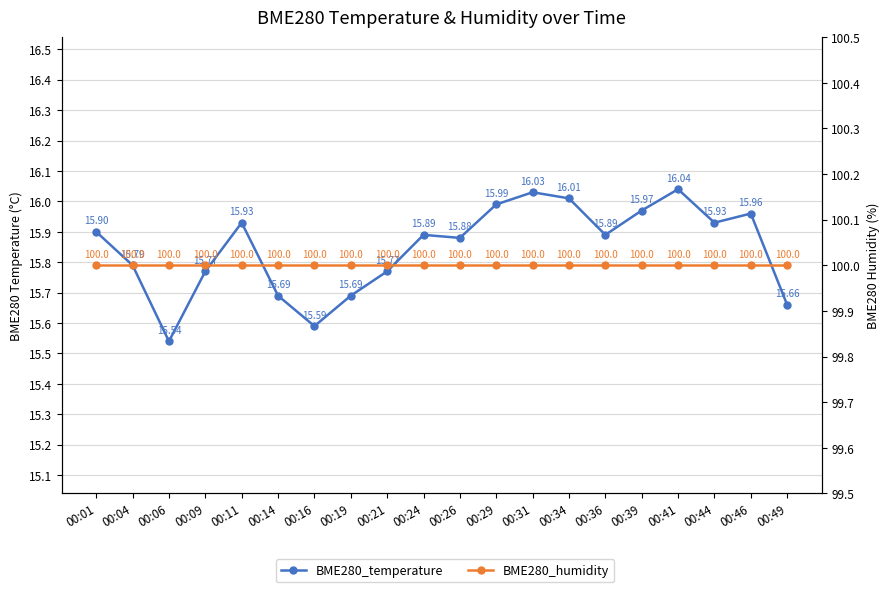

Which category has the highest value in the BME280_humidity series?

00:01